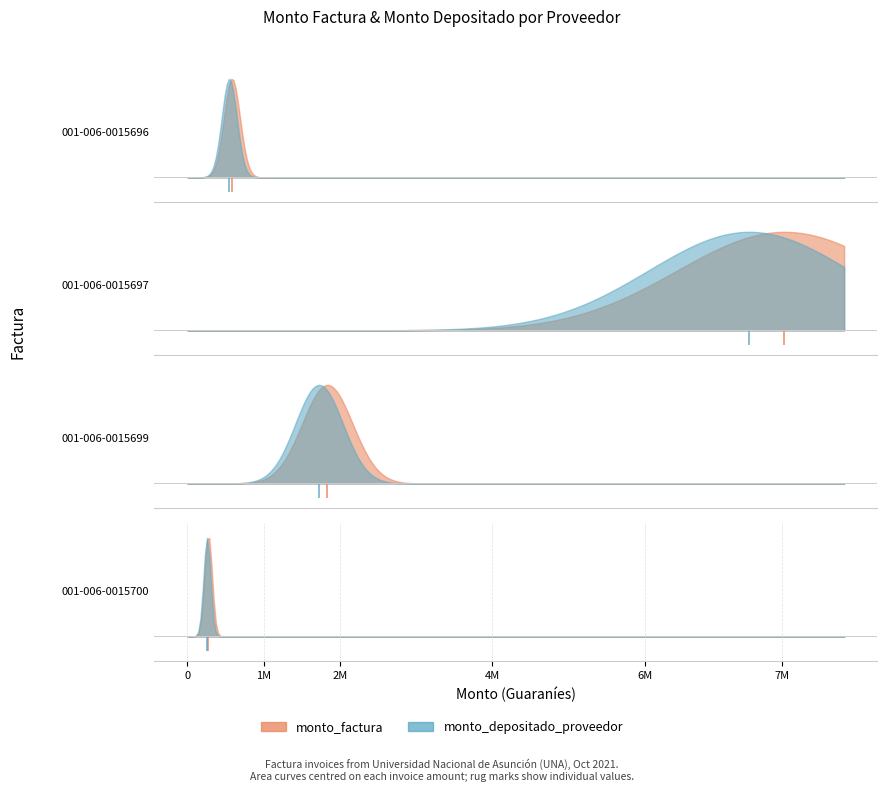

Is the value of monto_depositado_proveedor at 001-006-0015697 greater than the value of monto_factura at 001-006-0015697?

No